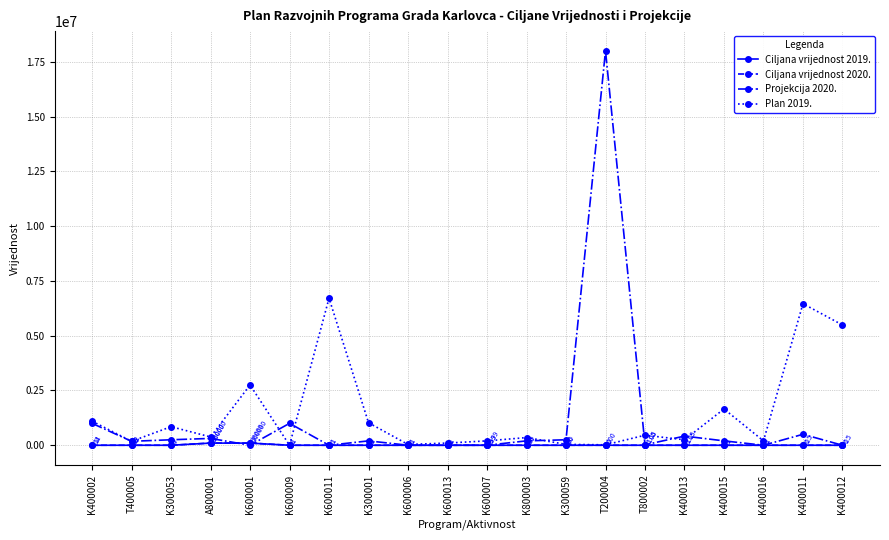

Between K400002 and A800001, which series saw the biggest shift?

Plan 2019.